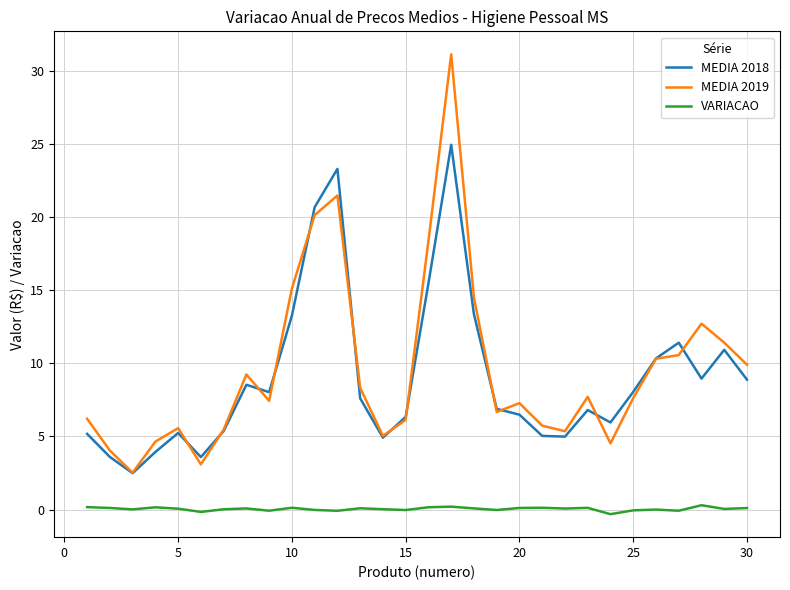

List the series in order of their peak value, highest first.

MEDIA 2019, MEDIA 2018, VARIACAO